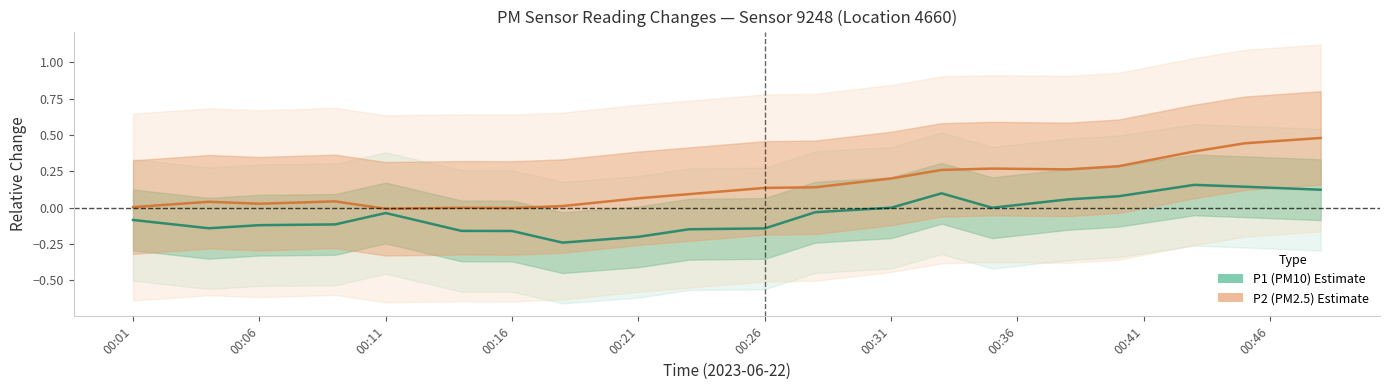

Is it true that P1 (PM10) equals -0.2 at 00:01?

False